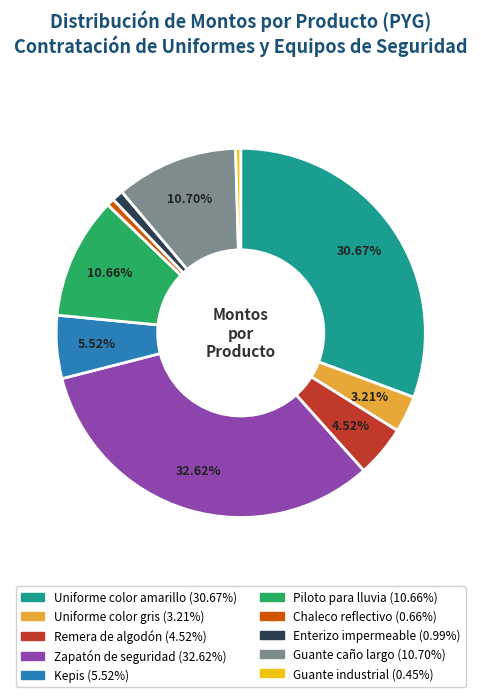

The Chaleco reflectivo slice represents 9% of the pie. True or false?

False